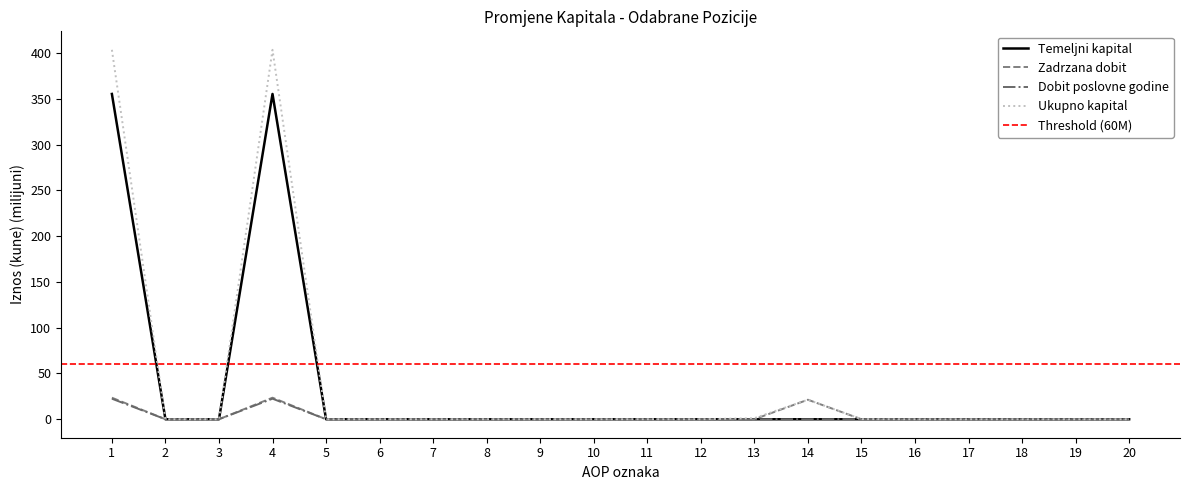

How many interior local peaks does the Dobit poslovne godine series have?

2